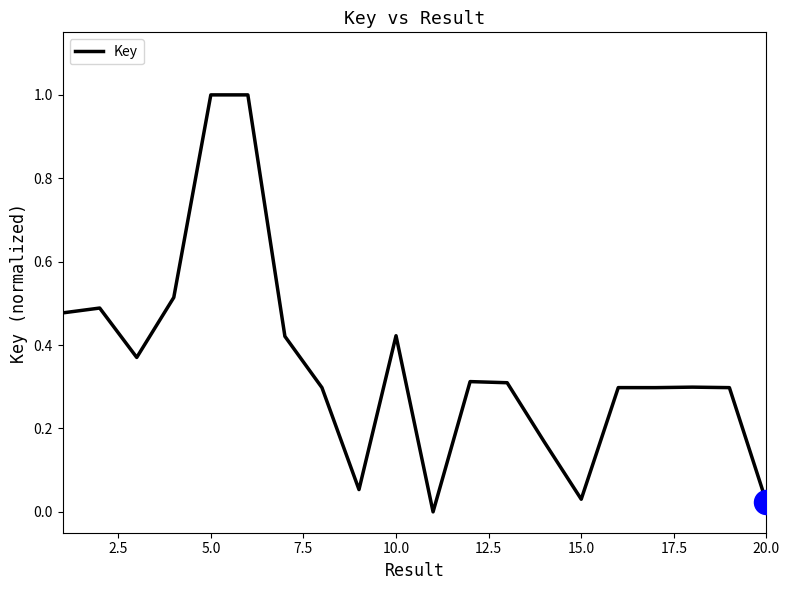

What is the greatest value displayed?

1.0